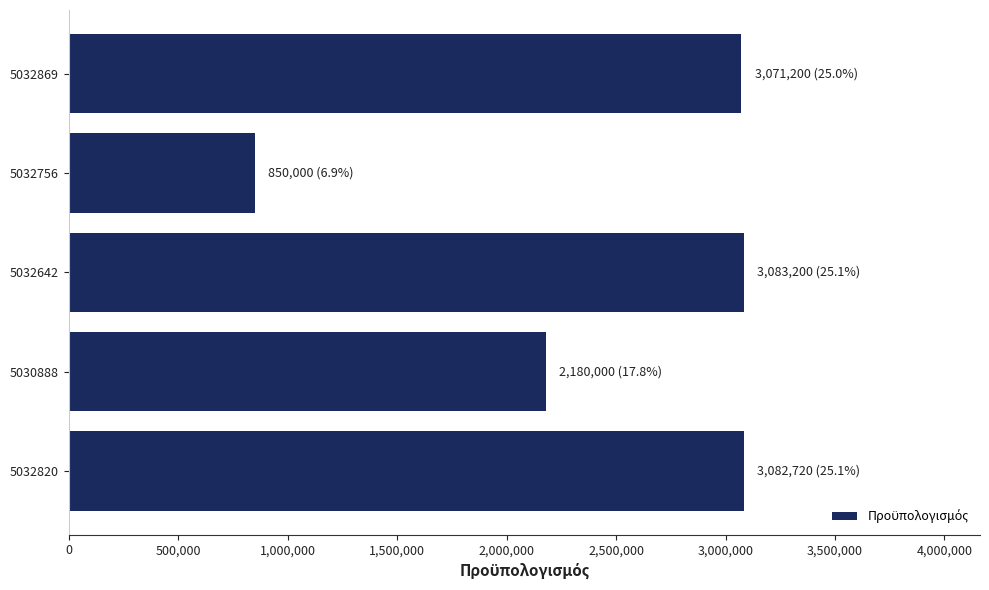

At which label is the value closest to 1966600?

5030888